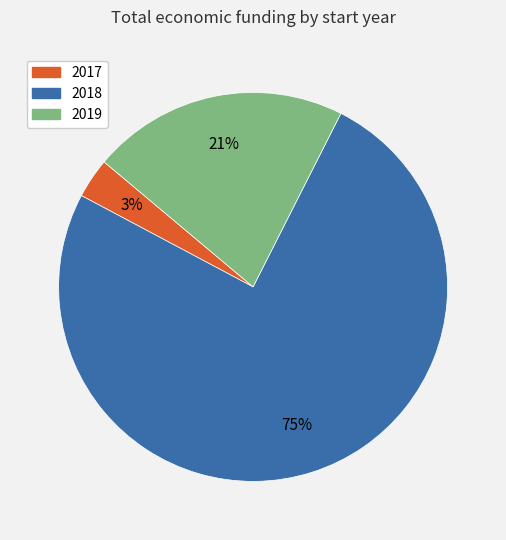

How many slices are in this pie chart?

3